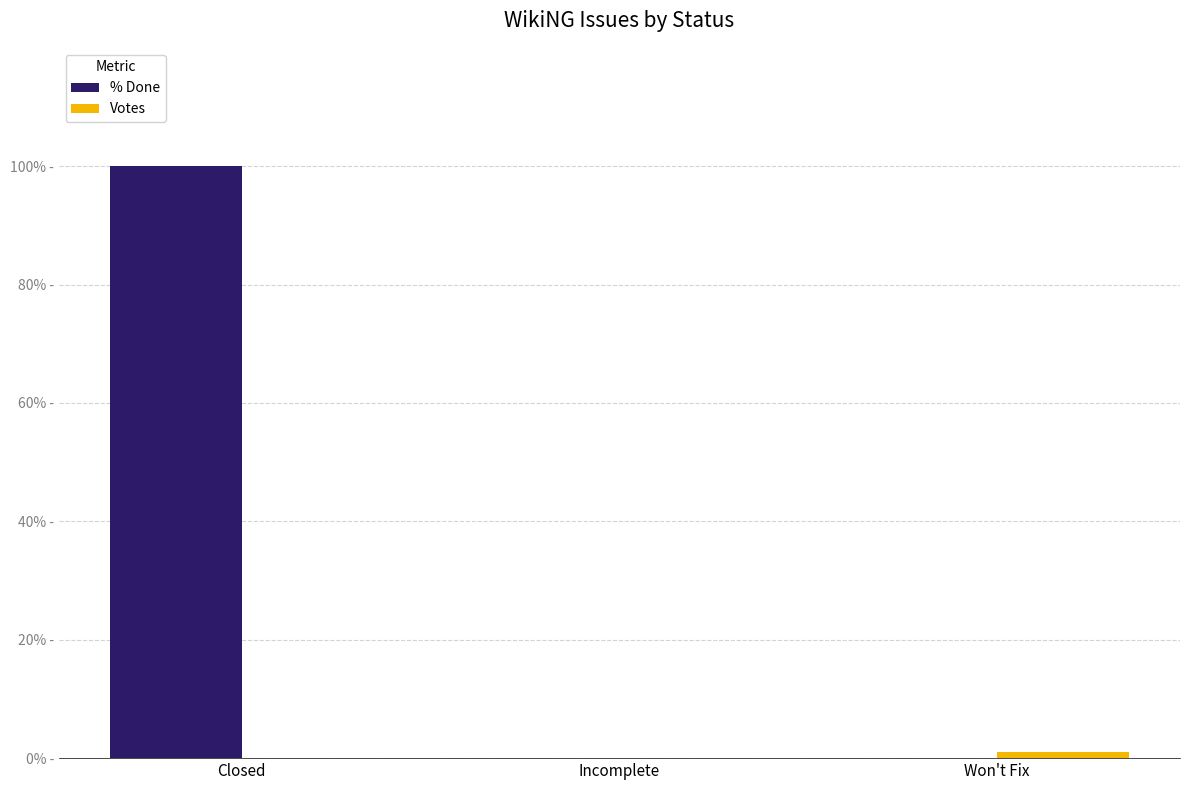

What is the maximum value for % Done?

100